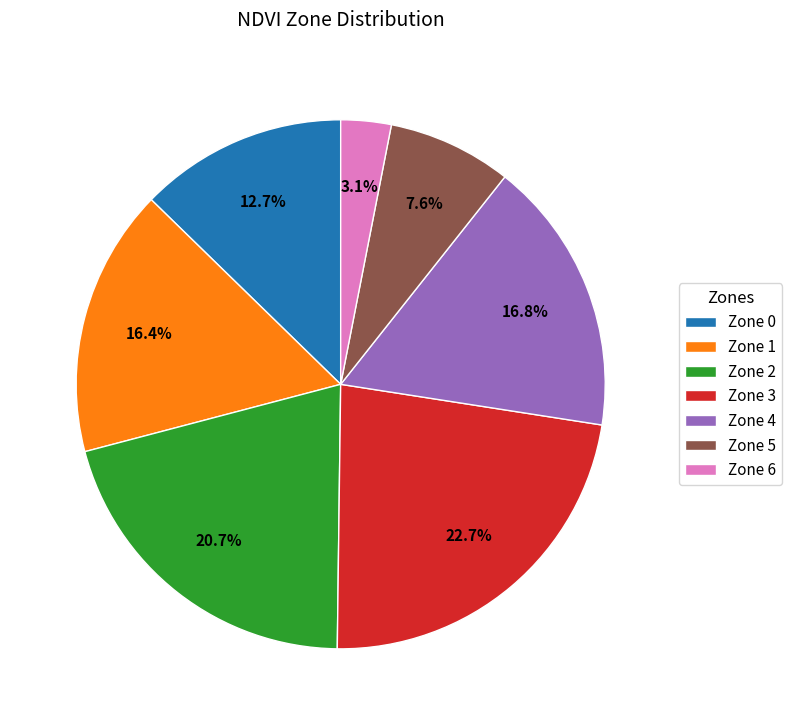

To the nearest percent, what is the average slice percentage?

14%